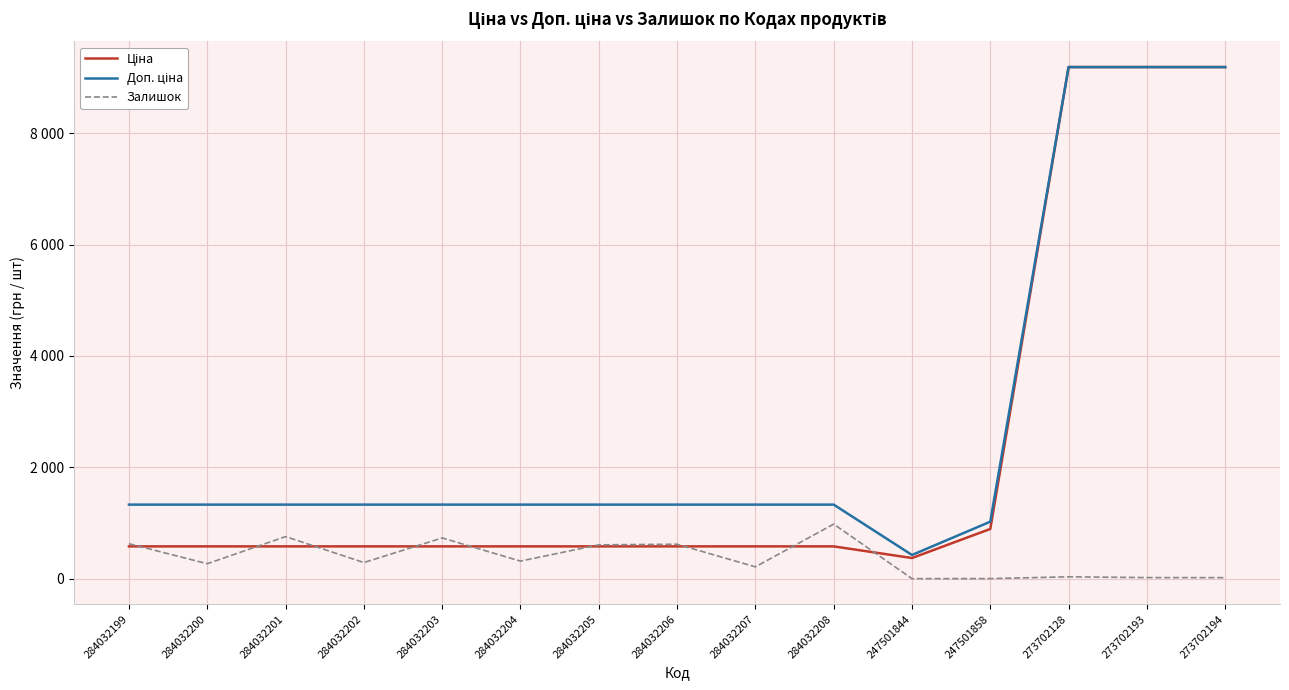

What is the average value of the Доп. ціна series?

2820.7